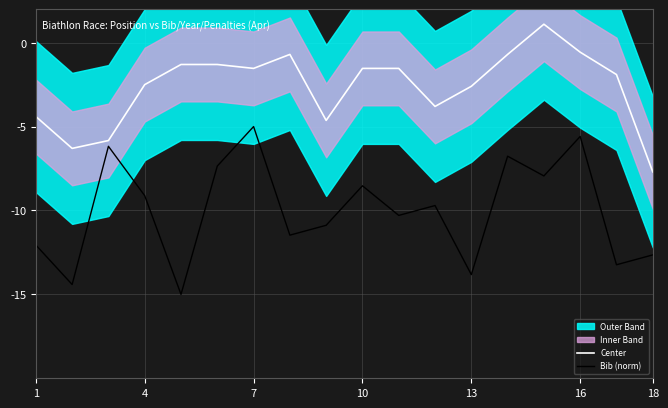

What is the minimum value for Center?

-7.7